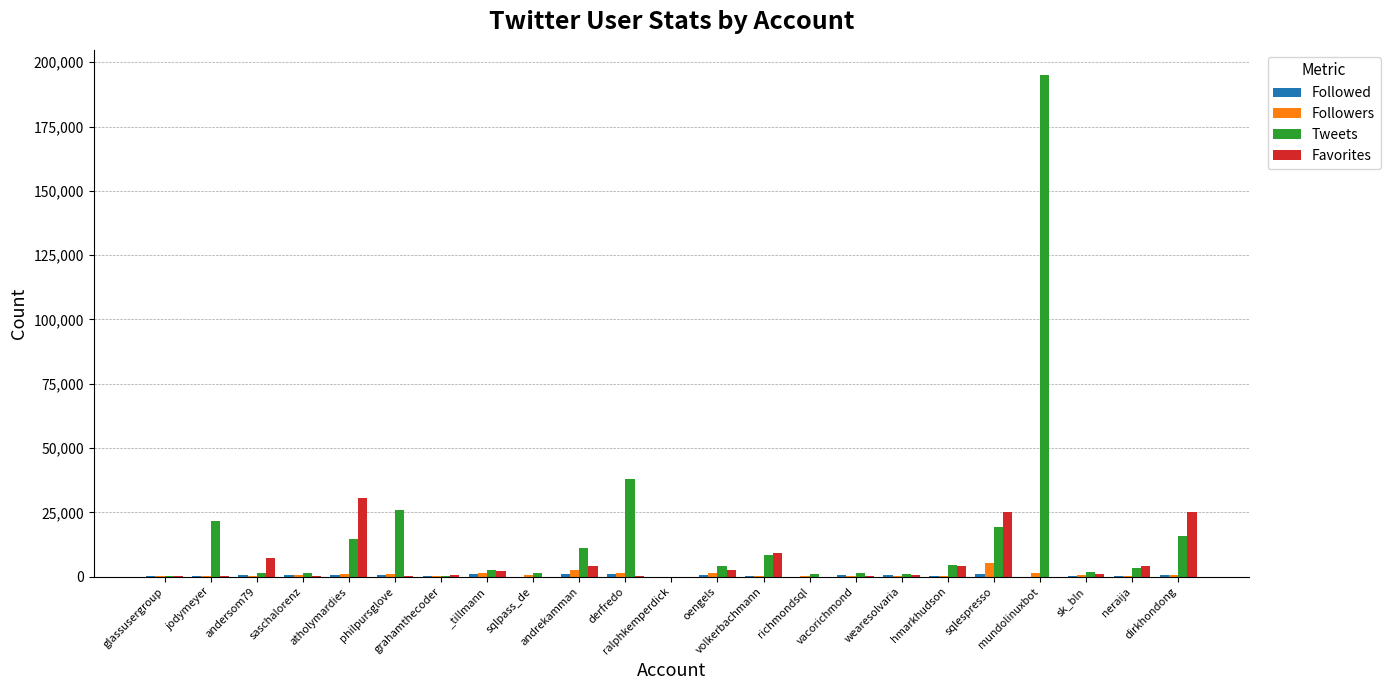

What is the total value across all series at saschalorenz?

2722